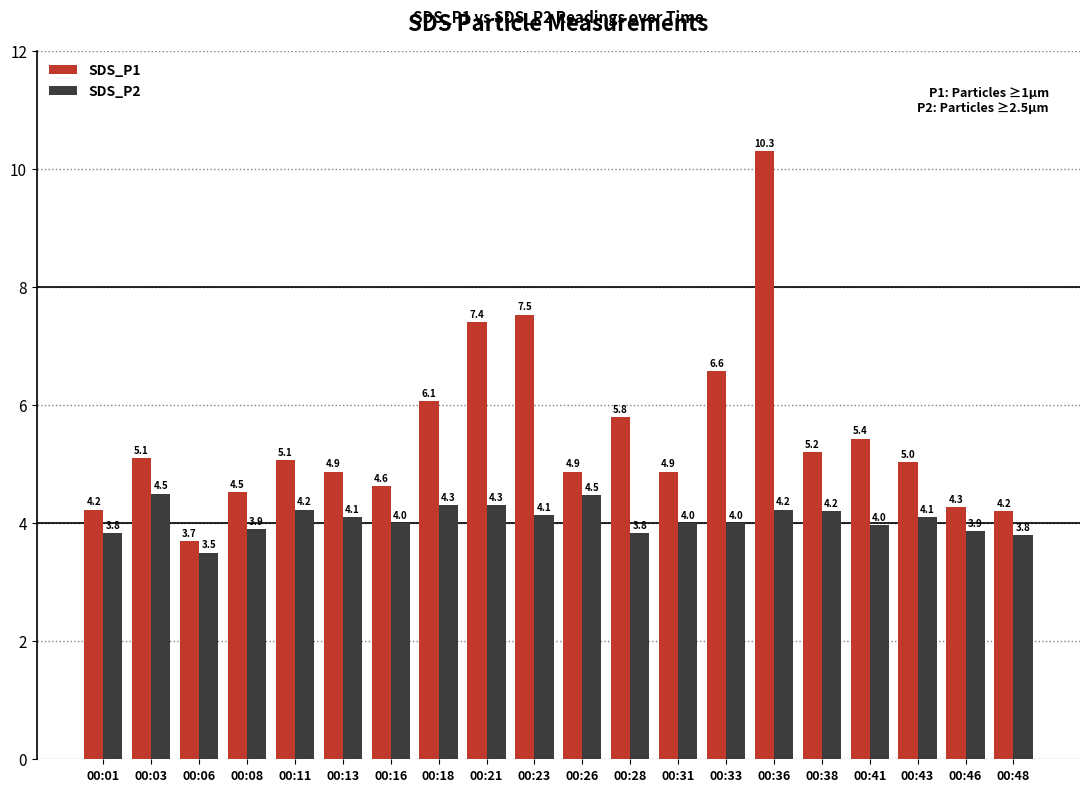

What is the total value across all series at 00:06?

7.2